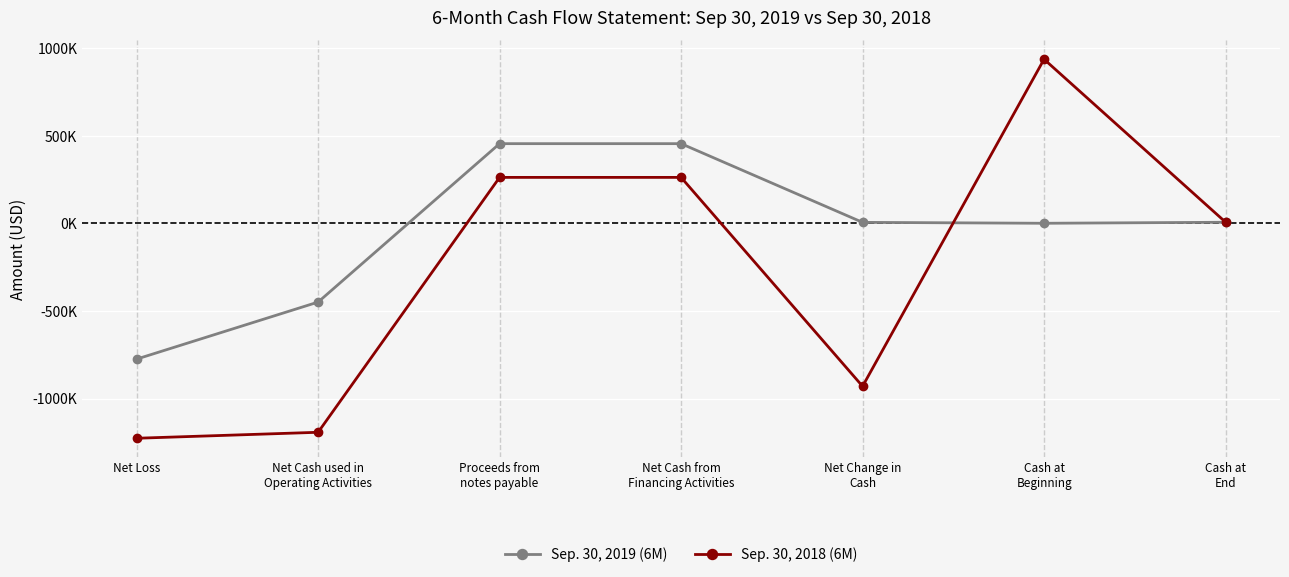

Read the Sep. 30, 2018 (6M) value at Cash at
Beginning, to the nearest 50.

936900